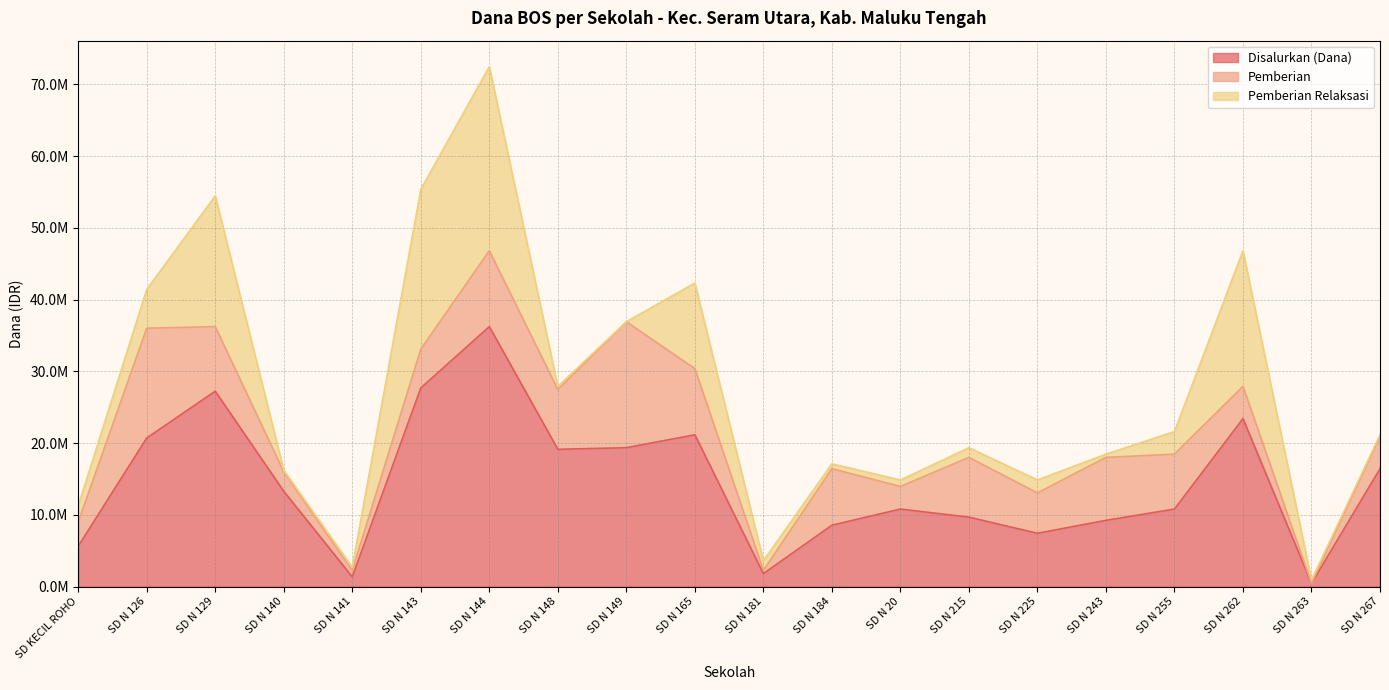

What is the difference between the maximum and second lowest values in the Disalurkan (Dana) series?

34875000